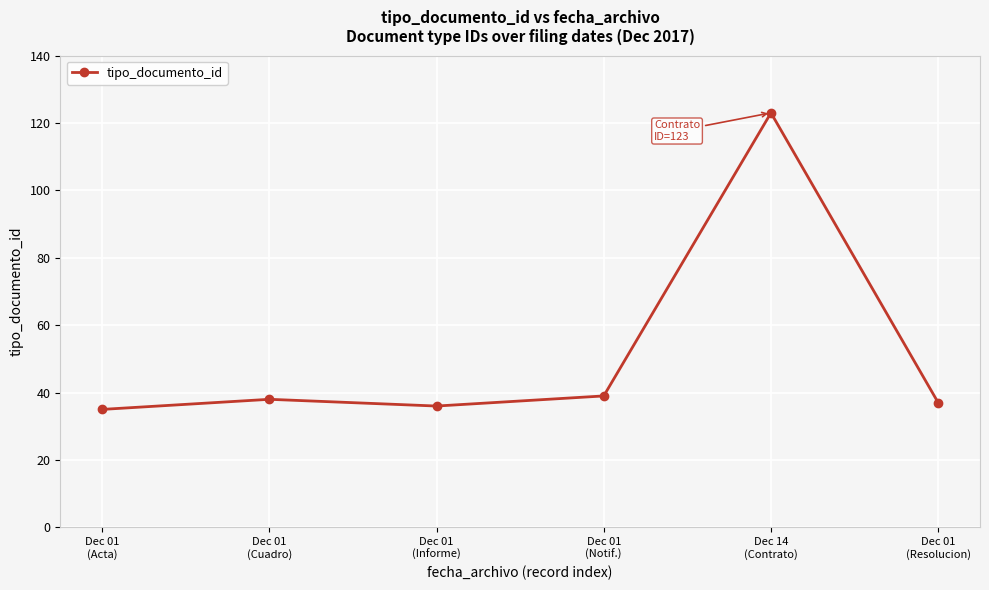

What is the value of the 4th point from the left?

39